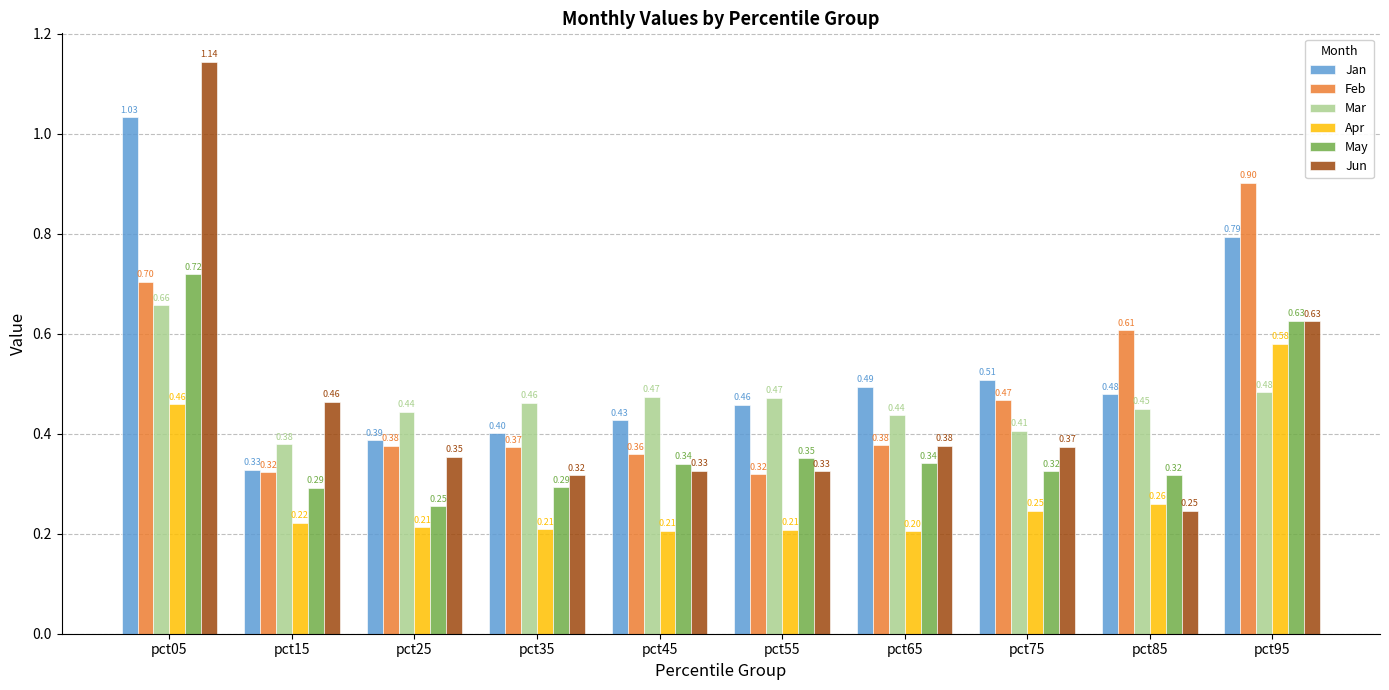

How many bars are there in each group?

6